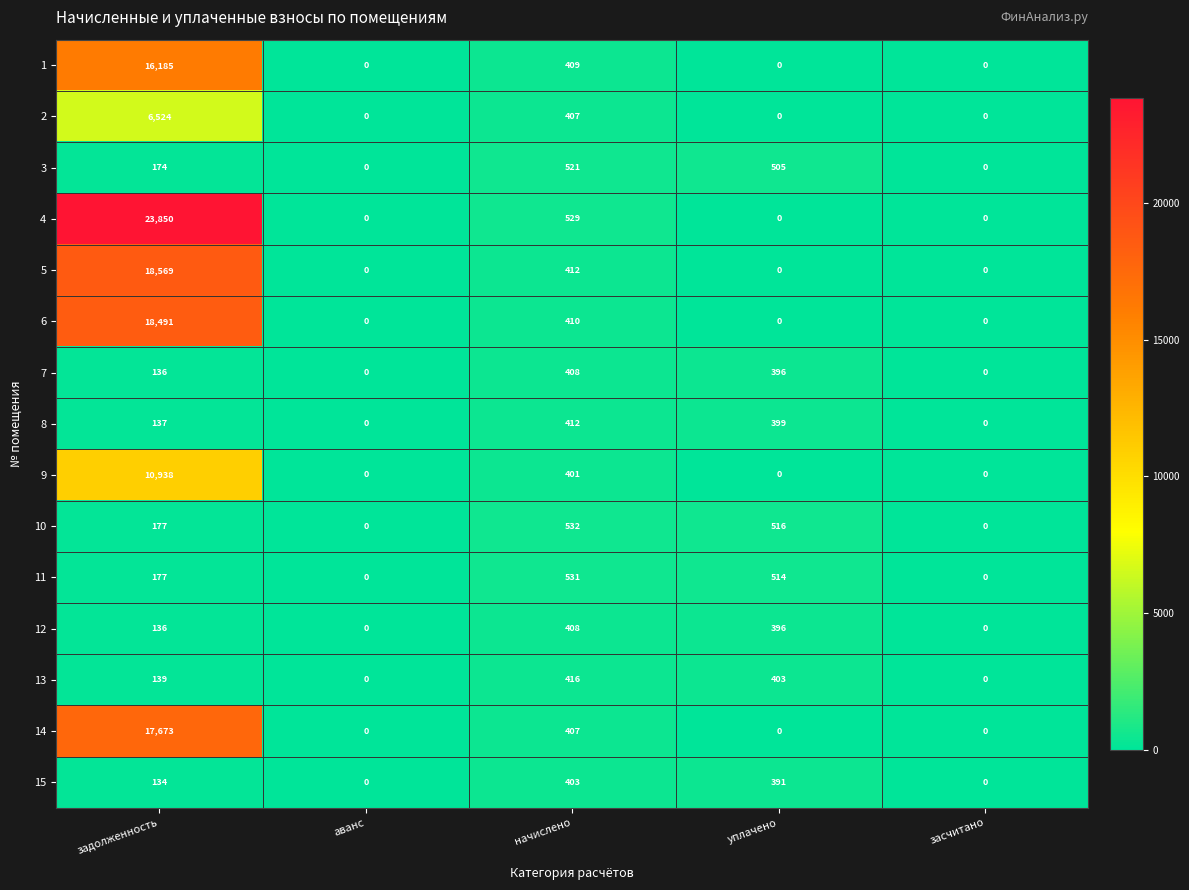

At which label does 8 reach its peak?

начислено